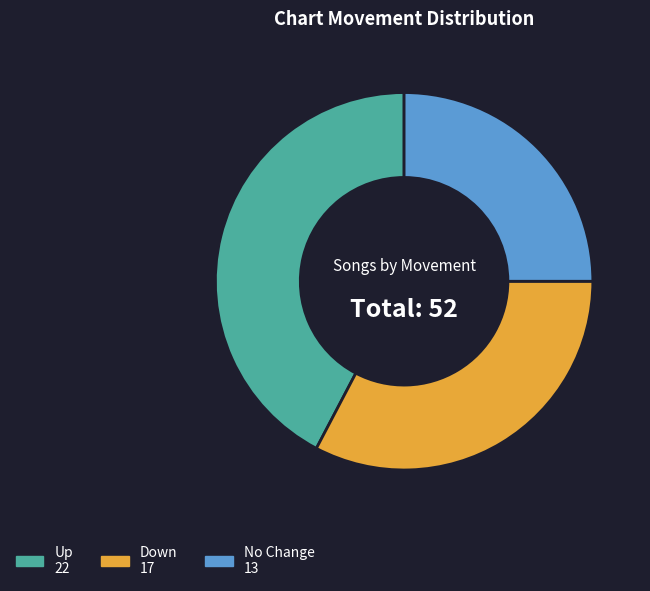

Does any single category account for the majority?

No